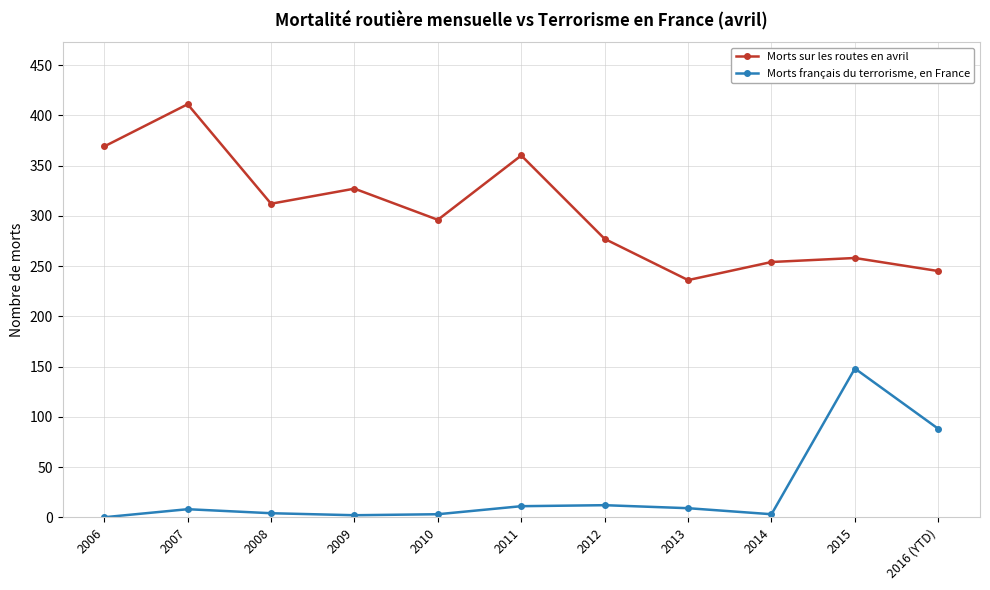

How many values in the Morts français du terrorisme, en France series are below 8?

5